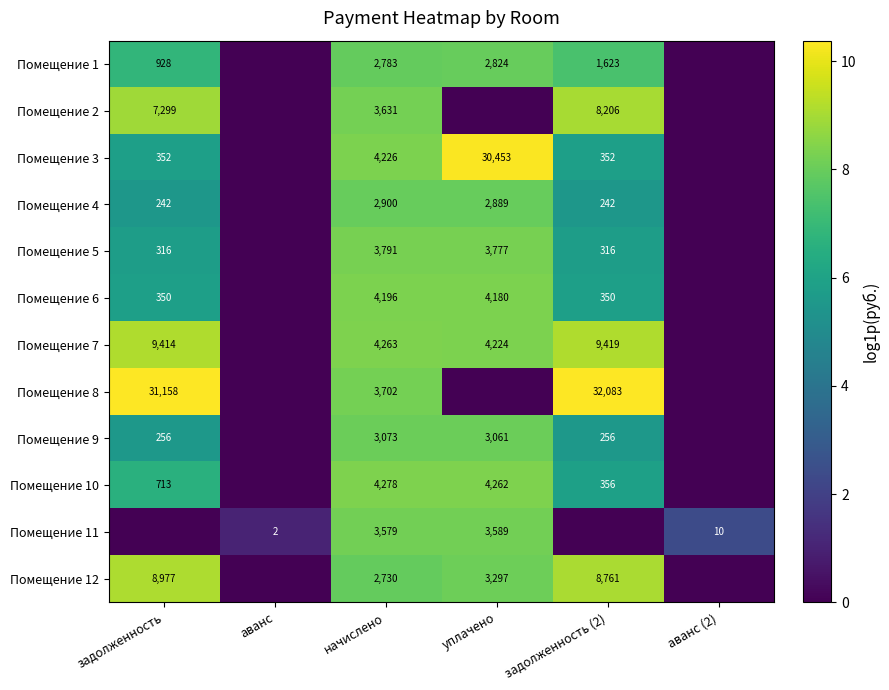

What is the difference between the Помещение 12 values at задолженность and уплачено?

5680